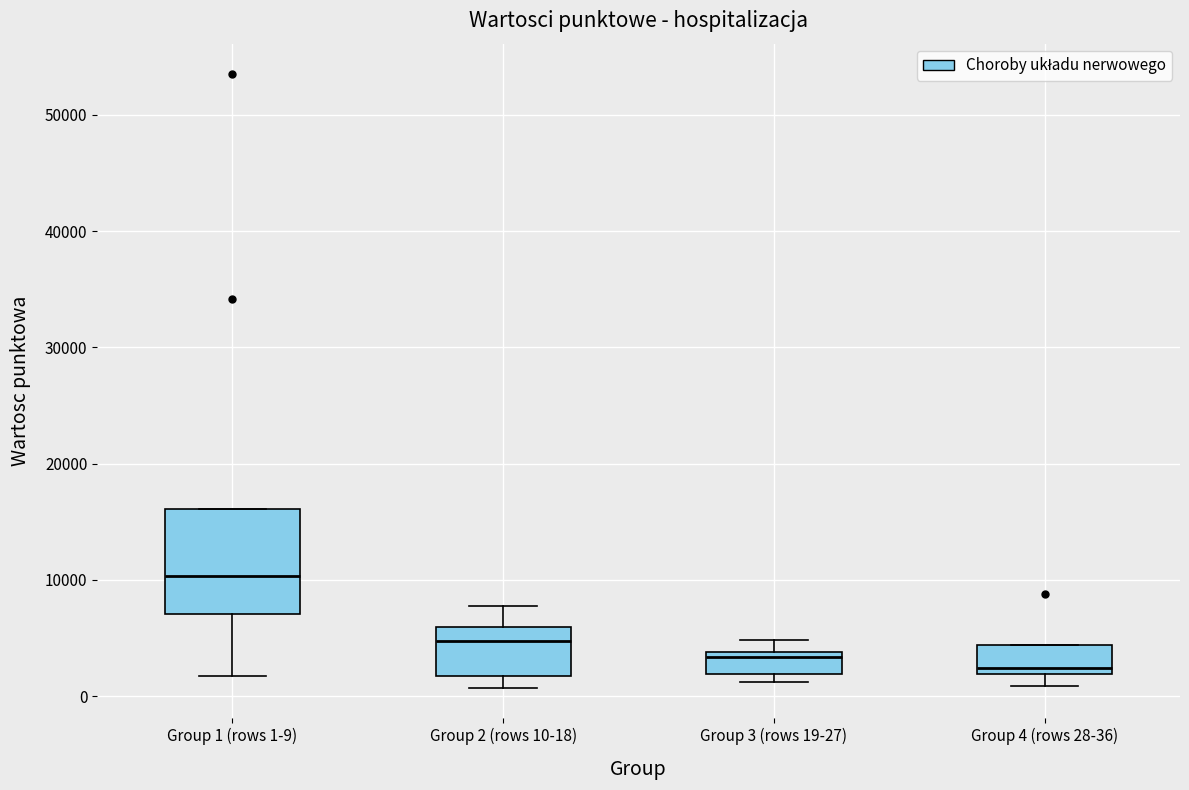

Which box has the lowest median line?

Group 4 (rows 28-36)